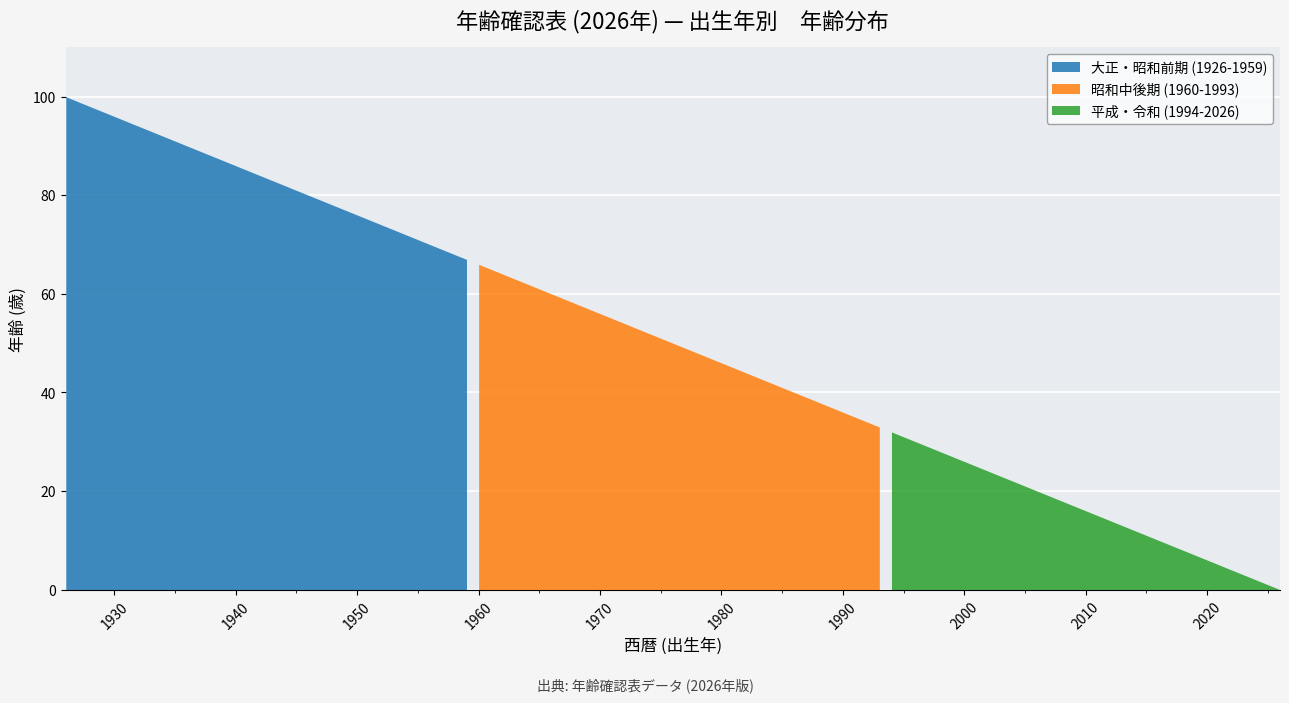

What is the difference between the highest and lowest values at 1975?

51